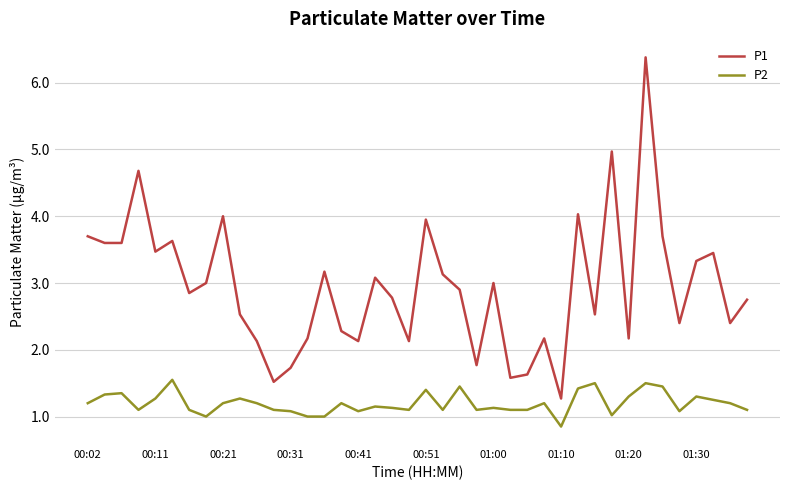

Which series has the largest range (max minus min)?

P1